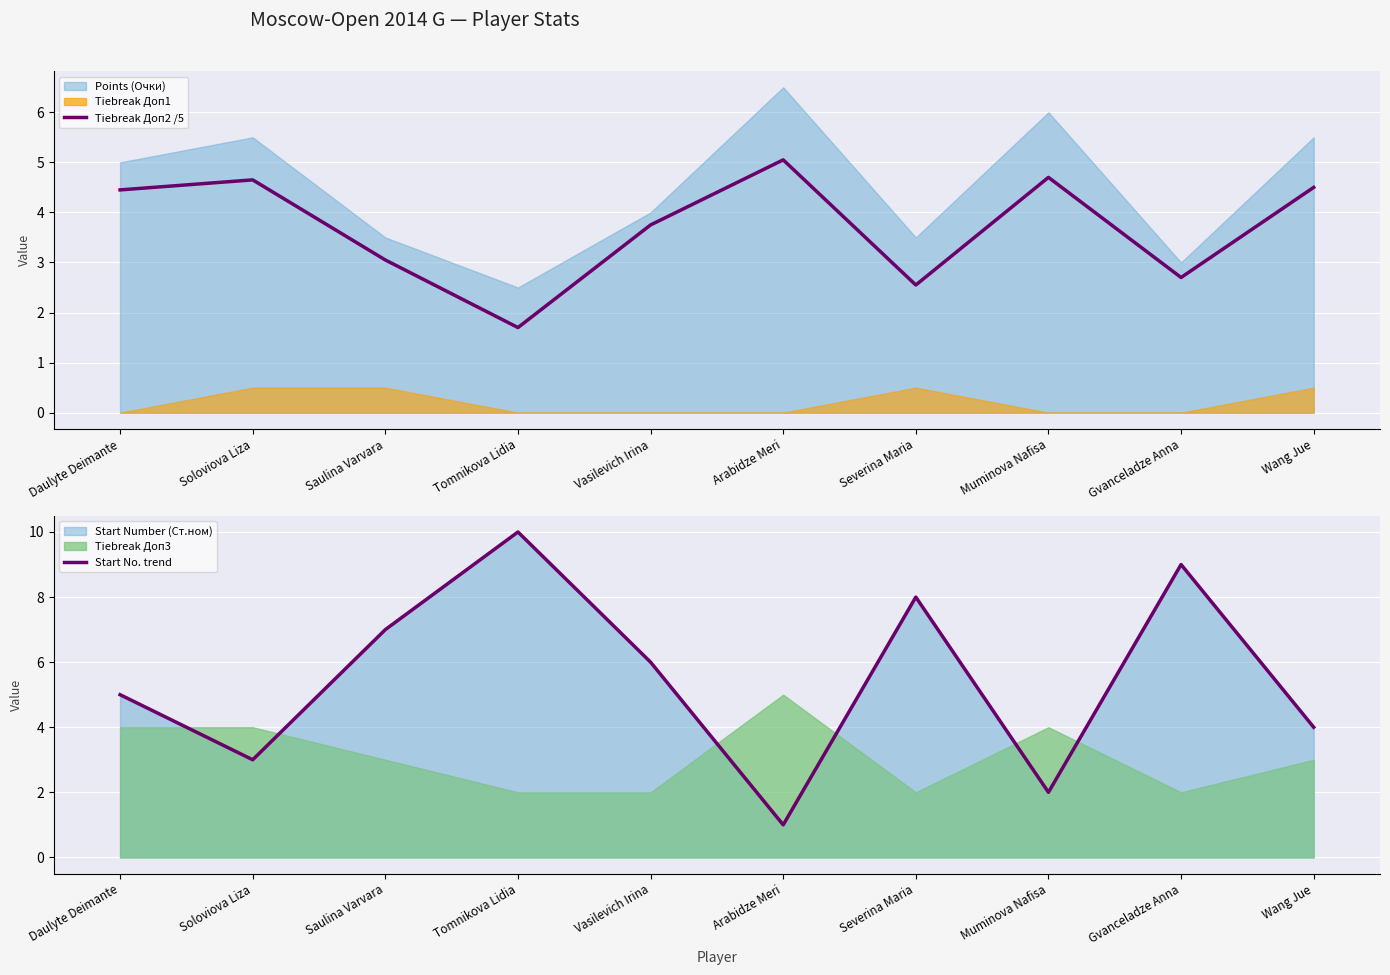

Rank the series at Severina Maria from lowest to highest value.

Tiebreak Доп2 /5, Start No. trend